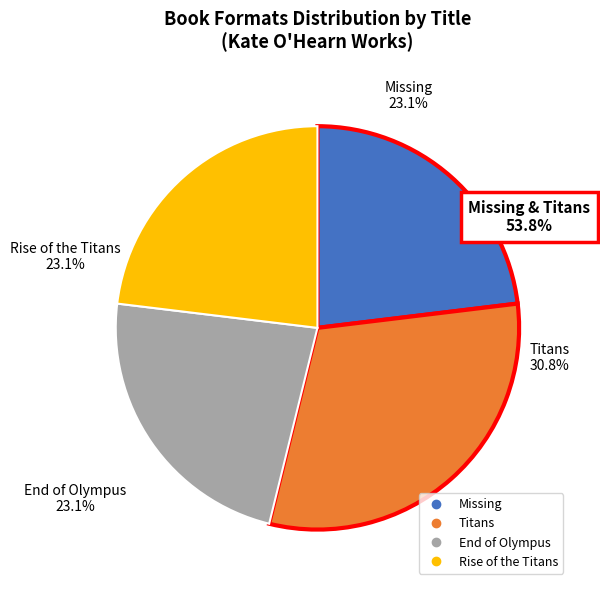

To the nearest percent, what is the average slice percentage?

25%